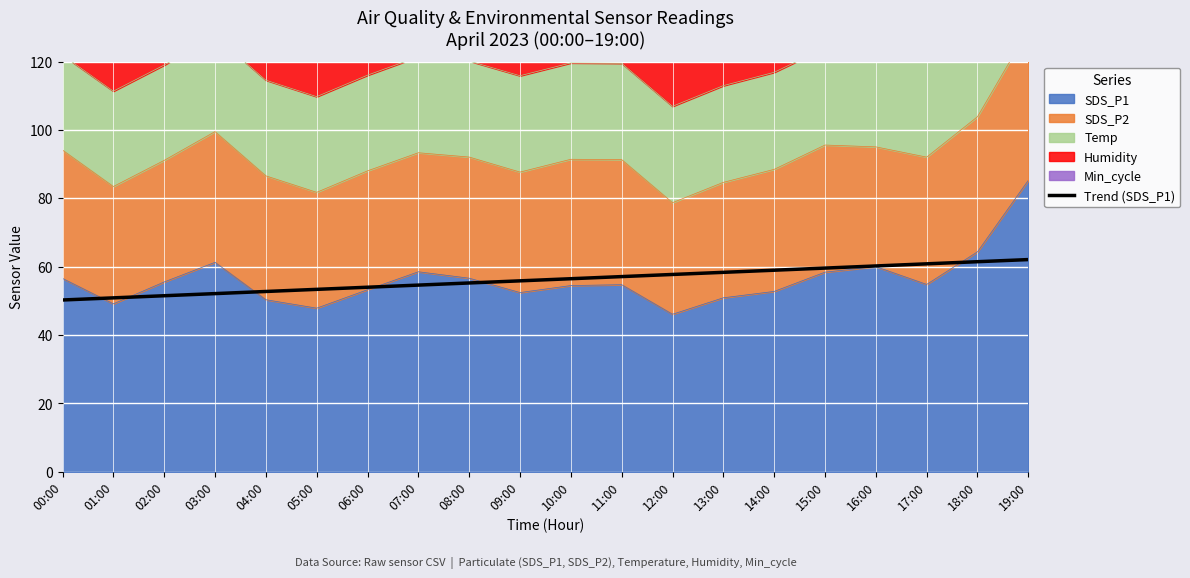

Which category has the highest value across all series?

19:00